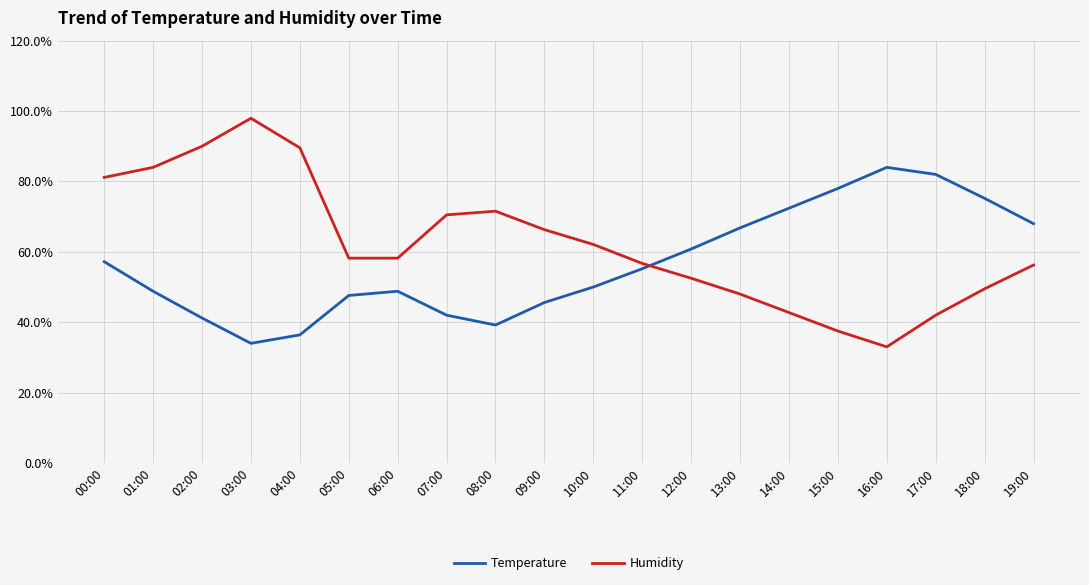

What position from the left is 07:00?

8